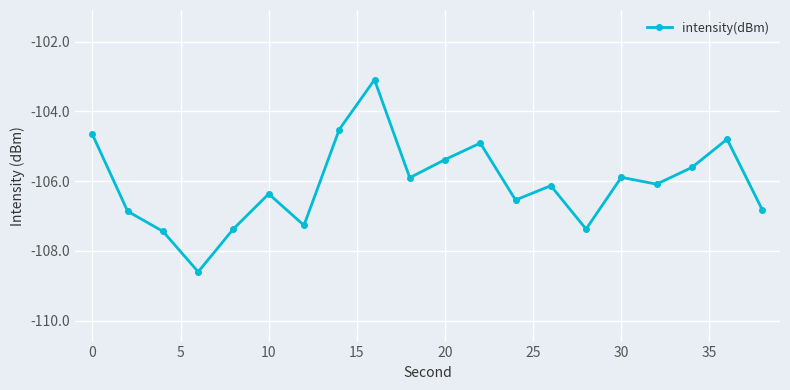

True or false: the data has more than 1 interior local peaks.

True